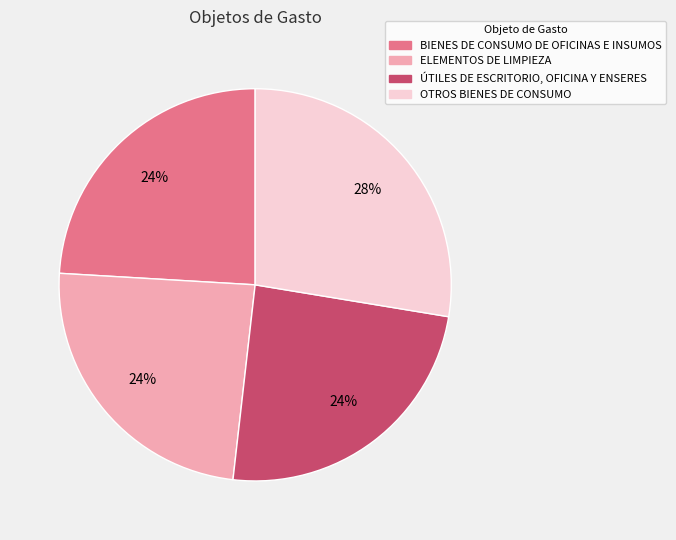

Is there a majority slice in this chart?

No